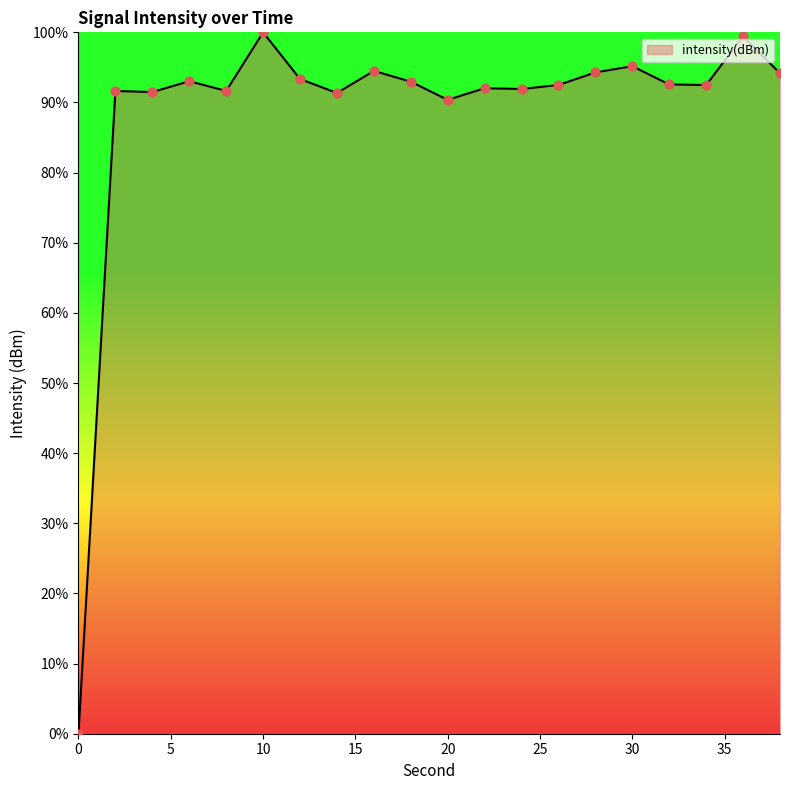

What is the greatest value displayed?

100.0